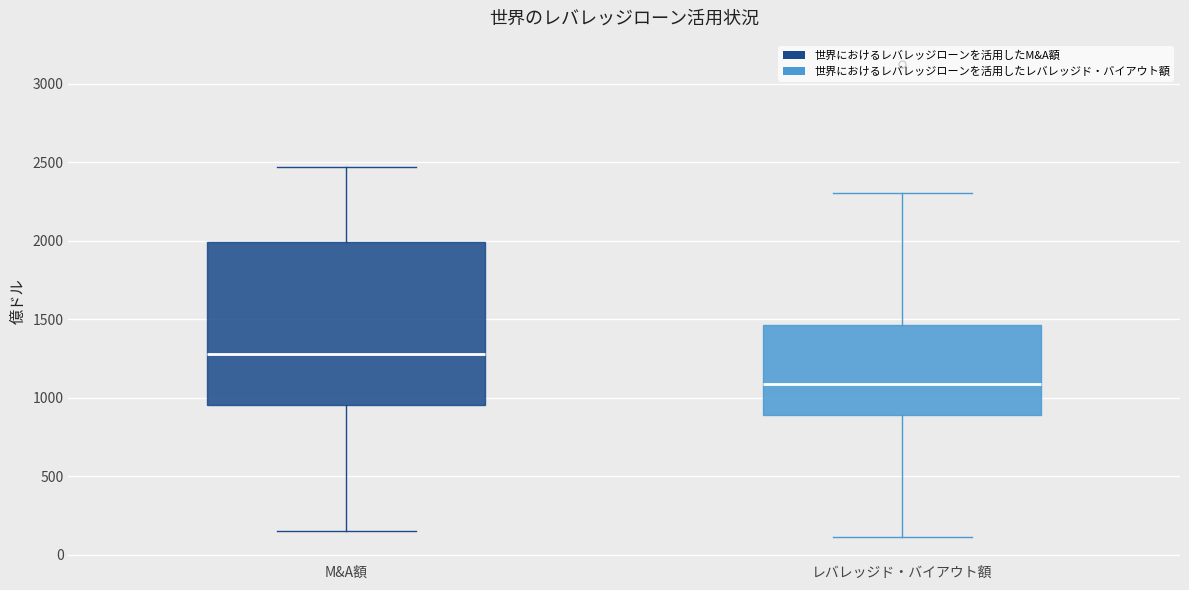

Where is the lower edge of the box for レバレッジド・バイアウト額 on the y-axis? The values are not printed on the chart, so give them approximately, as read against the axis.

900